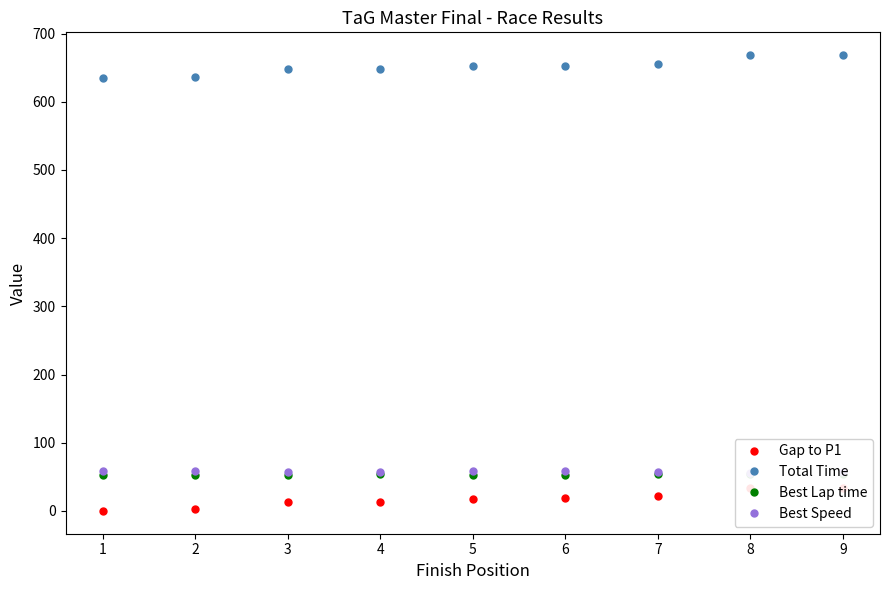

Does the chart have visible grid lines?

No